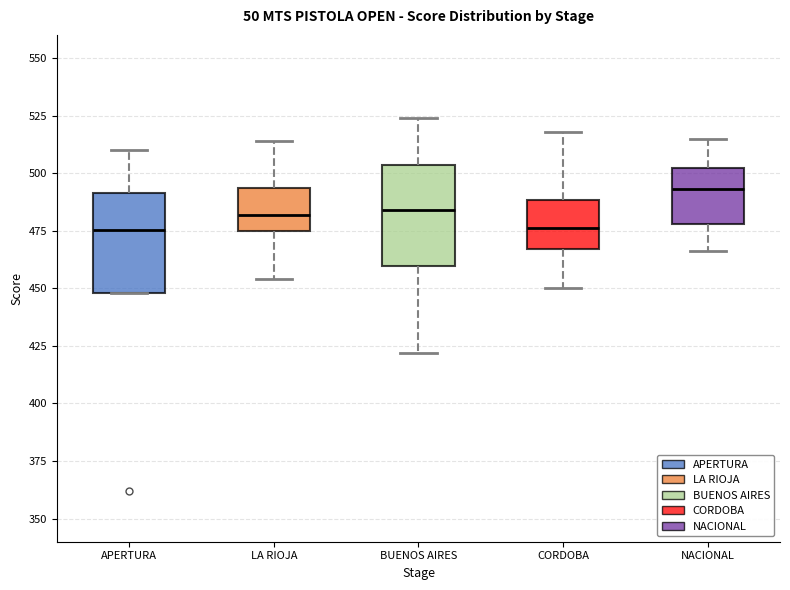

Reading left to right, transcribe this box plot: for each box, give where its median line is, the range the box spans, and where its two whiskers end, as read against the y-axis. The values are not printed on the chart, so give them approximately, as read against the axis.

APERTURA: median 475, box 450 to 490, whiskers 450 to 510
LA RIOJA: median 480, box 475 to 495, whiskers 455 to 515
BUENOS AIRES: median 485, box 460 to 505, whiskers 420 to 525
CORDOBA: median 475, box 465 to 490, whiskers 450 to 520
NACIONAL: median 495, box 480 to 500, whiskers 465 to 515